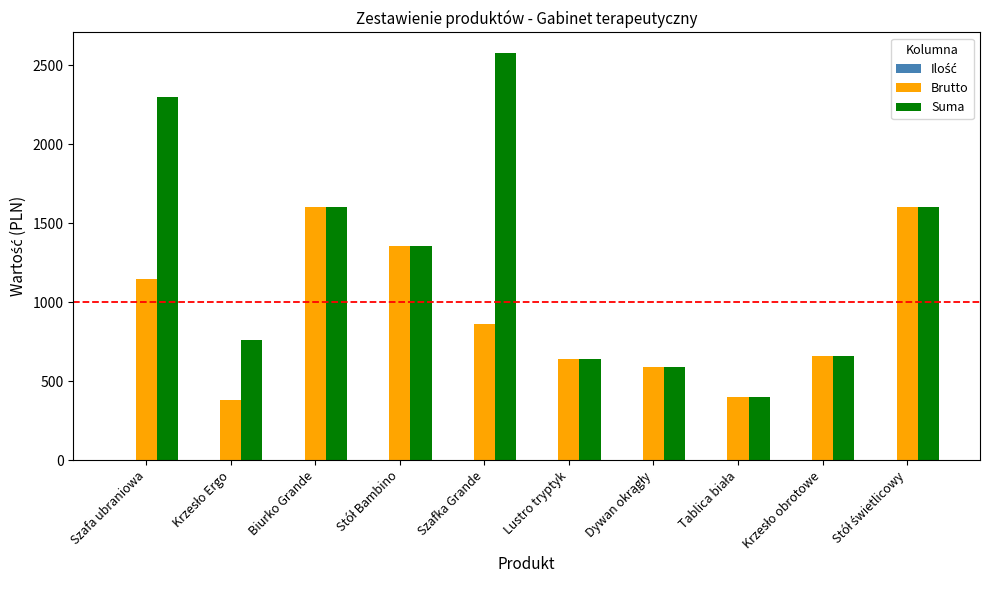

Which series has the largest total across all categories?

Suma